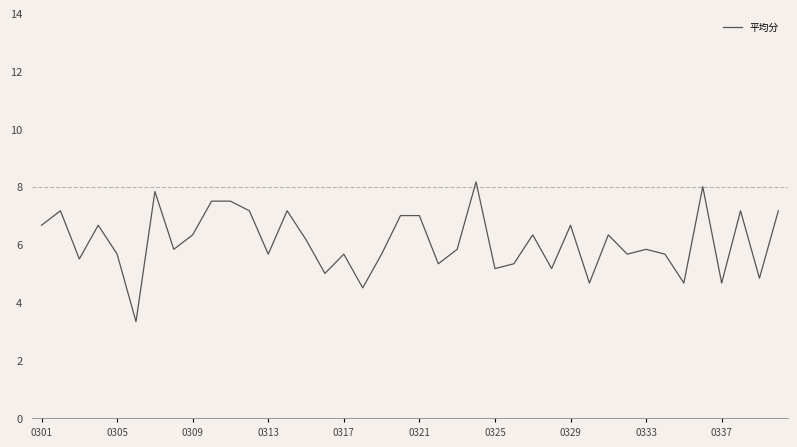

What is the greatest value displayed?

8.2